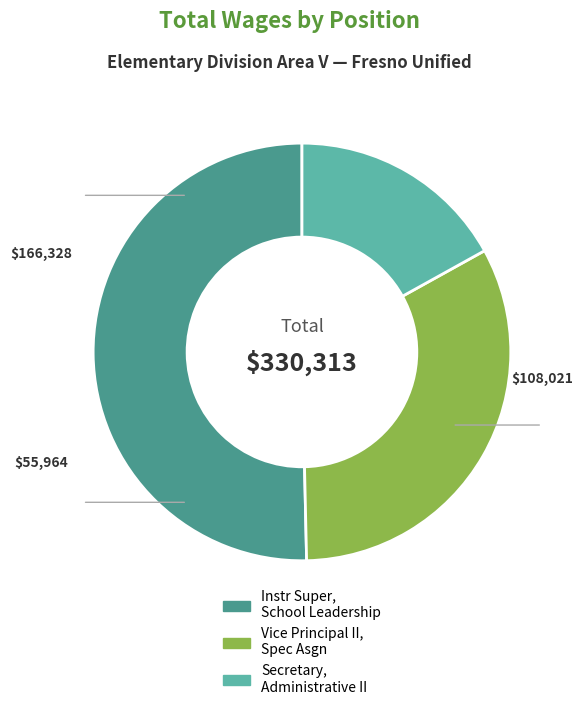

Rank the categories by value from highest to lowest.

Instr Super, School Leadership, Vice Principal II, Spec Asgn, Secretary, Administrative II